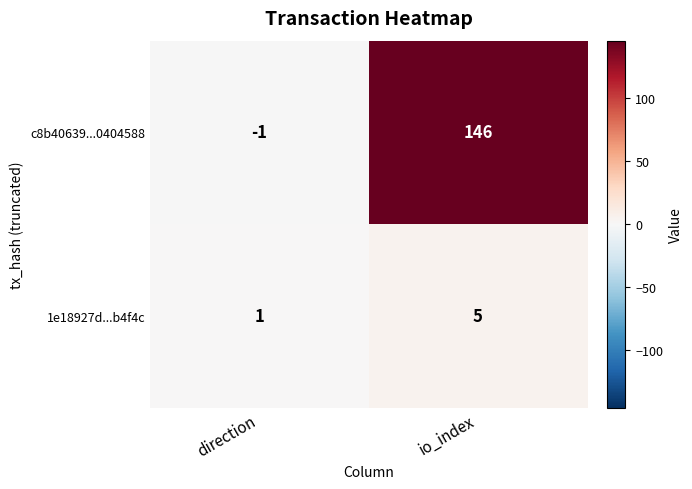

Rank the series by their maximum value, from lowest to highest.

1e18927d...b4f4c, c8b40639...0404588